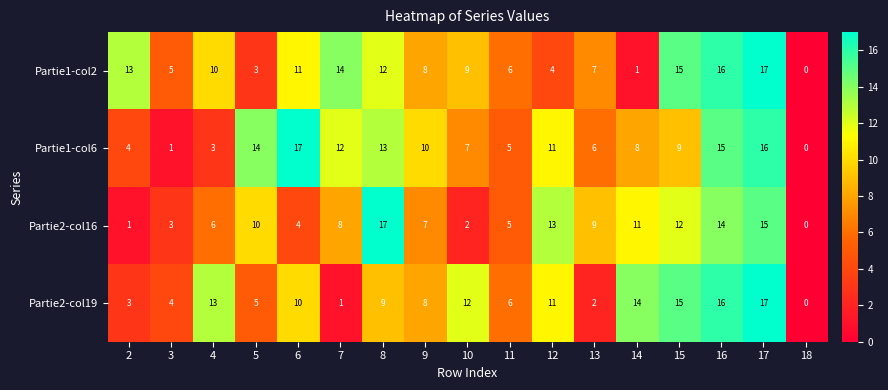

Is it true that Partie1-col2 equals 1 at 11?

False